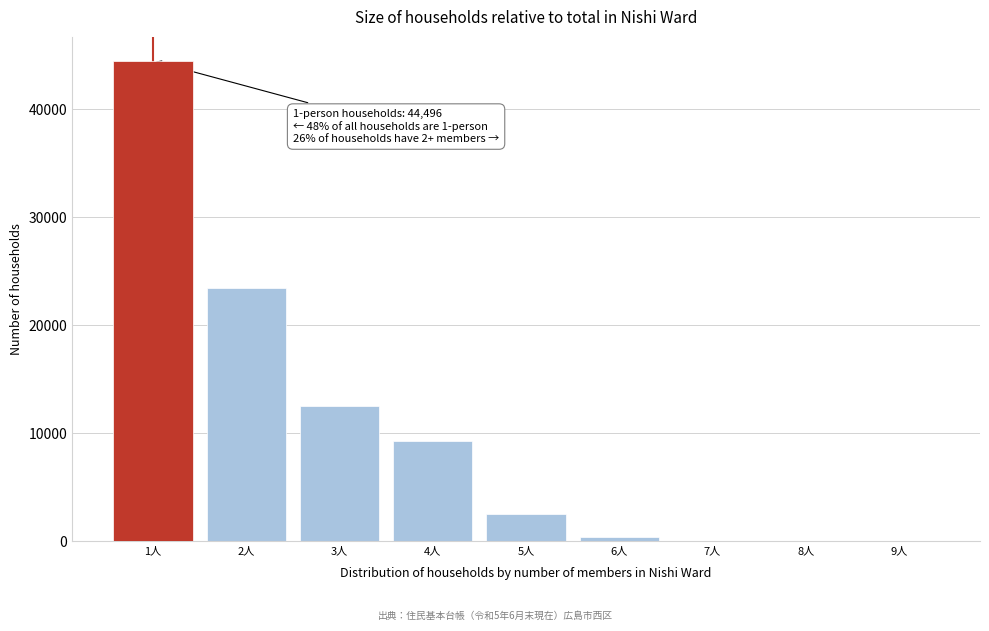

Is it true that the value at 1人 is 66615?

False